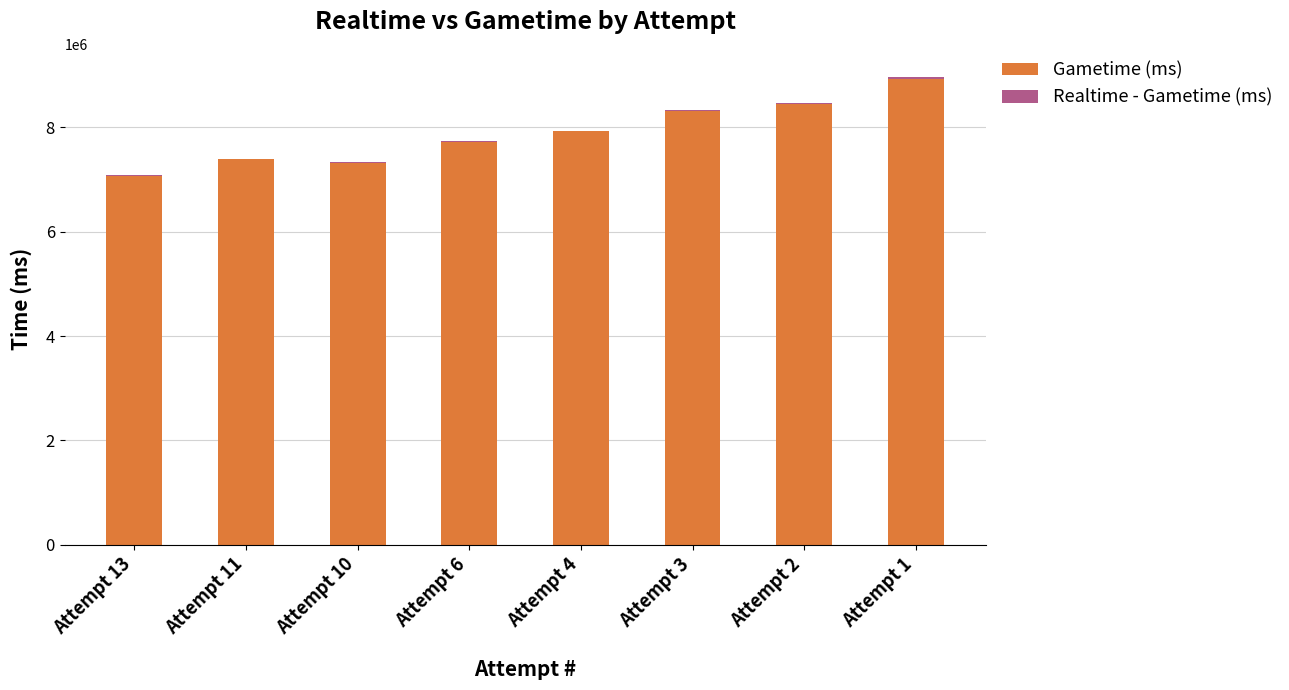

What is the maximum value for Gametime (ms)?

8937637